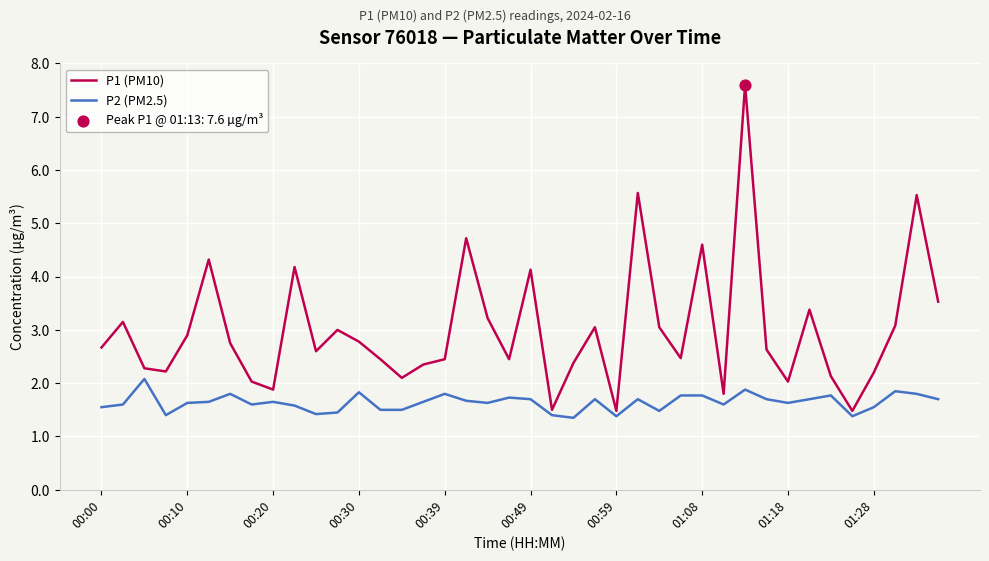

Which series has the widest spread of values?

P1 (PM10)